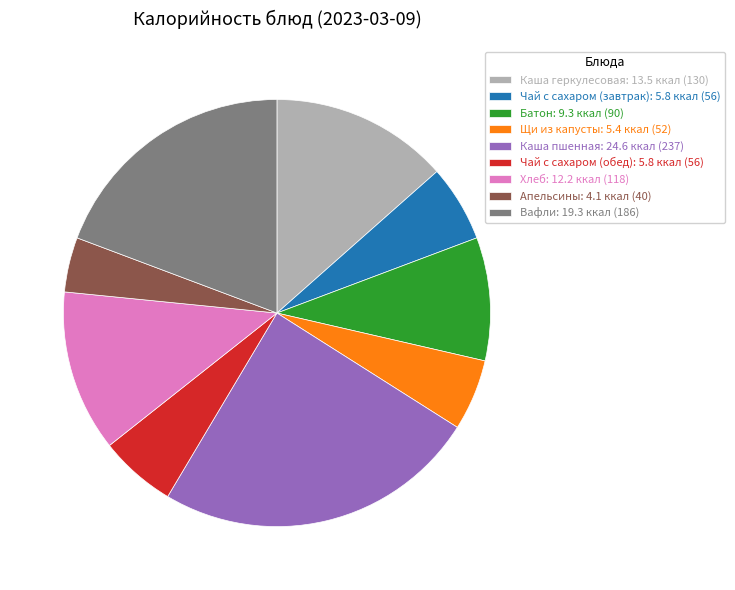

Does Каша пшенная: 24.6 ккал (237) represent more than half of the total?

No